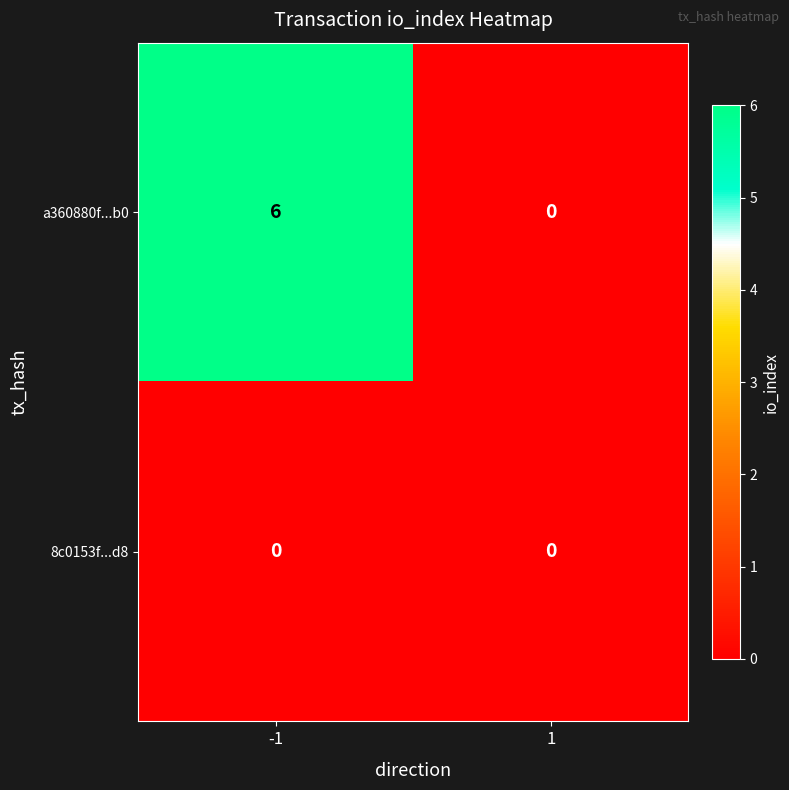

What is the sum of all a360880f...b0 values?

6